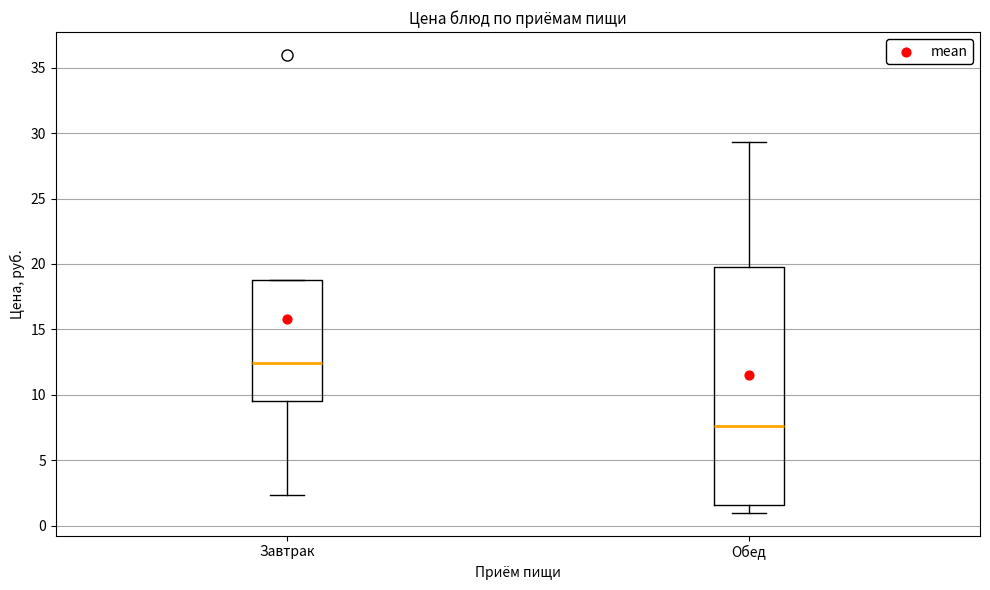

Which box's median line is the lowest?

Обед